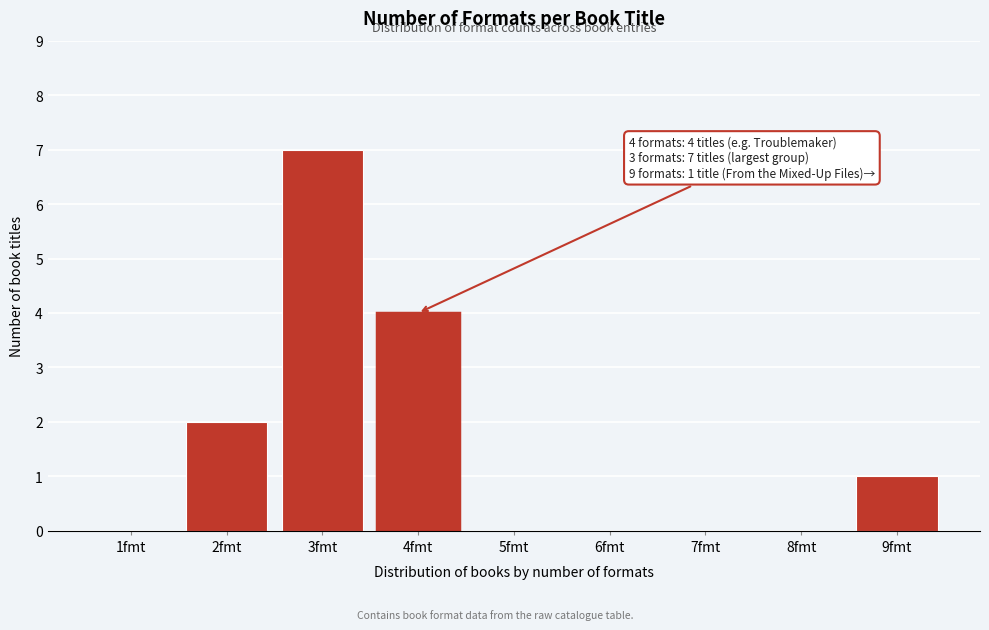

Reading right to left, extract all data points from this chart.

9fmt=1	8fmt=0	7fmt=0	6fmt=0	5fmt=0	4fmt=4	3fmt=7	2fmt=2	1fmt=0